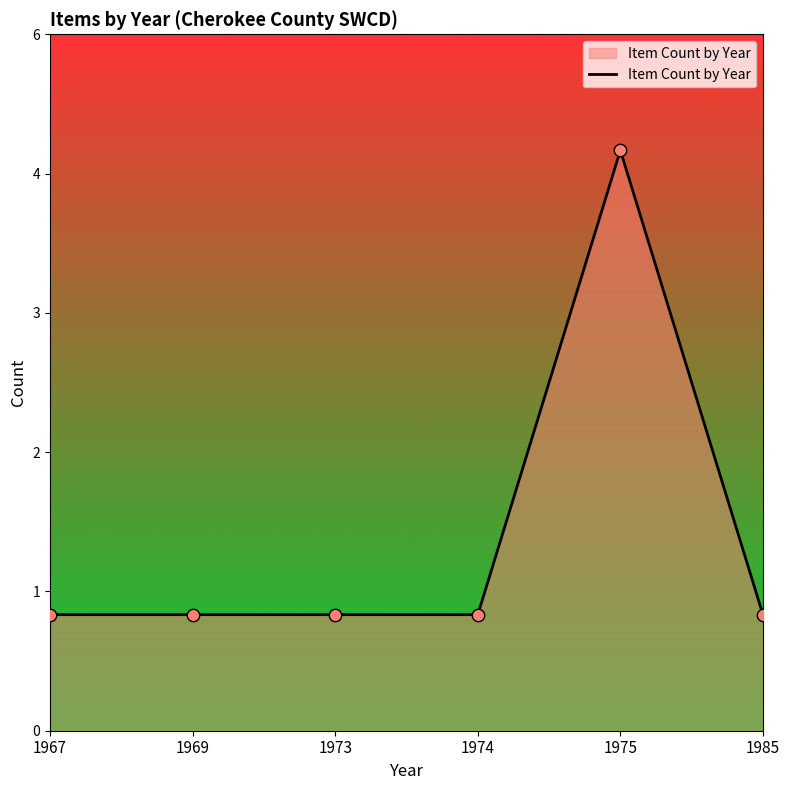

Does the chart have visible grid lines?

No